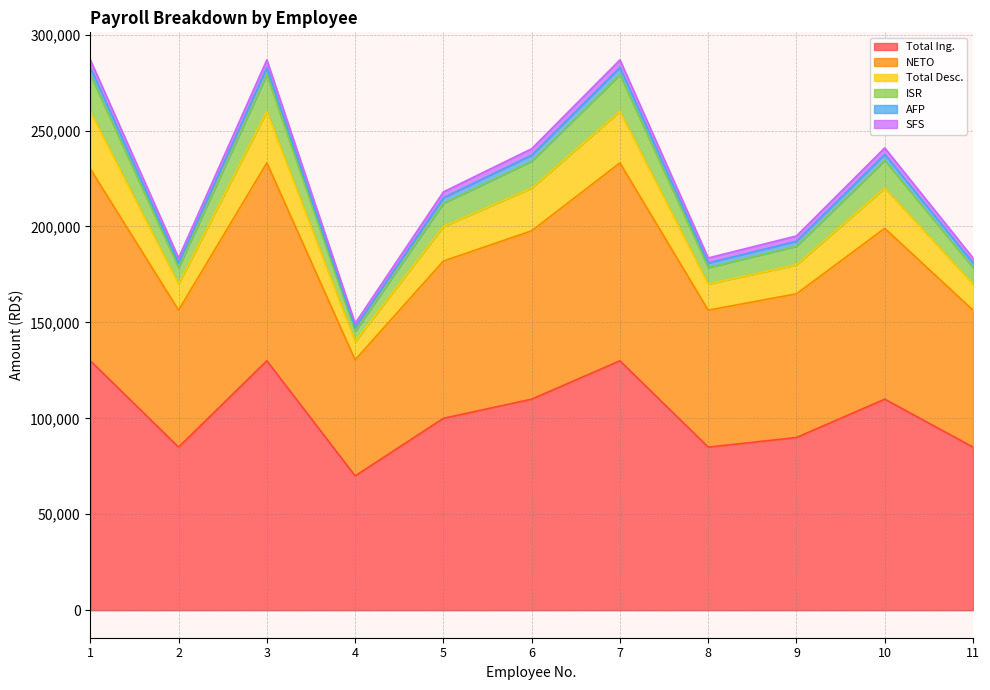

Does the chart have visible grid lines?

Yes